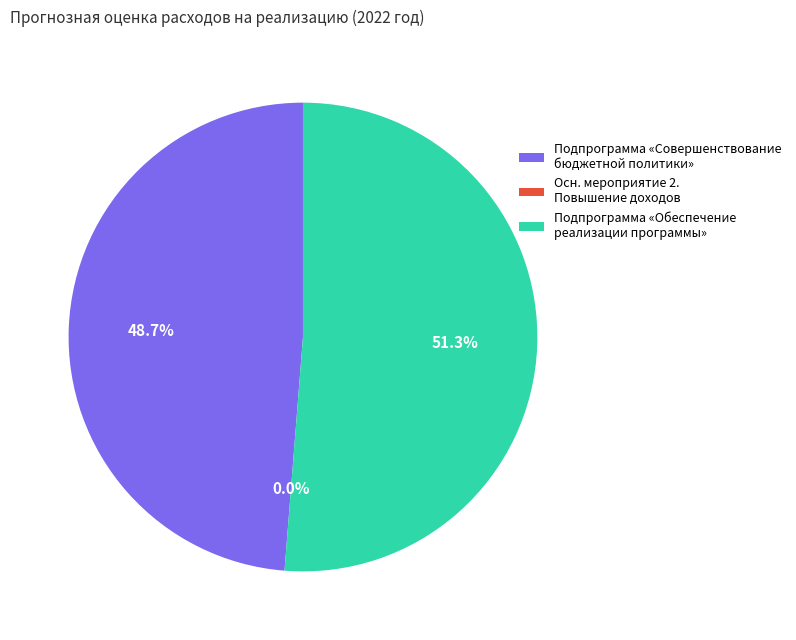

Rank the categories by value from highest to lowest.

Подпрограмма «Обеспечение реализации муниципальной программы», Подпрограмма «Совершенствование бюджетной политики», Основное мероприятие 2. Повышение доходов